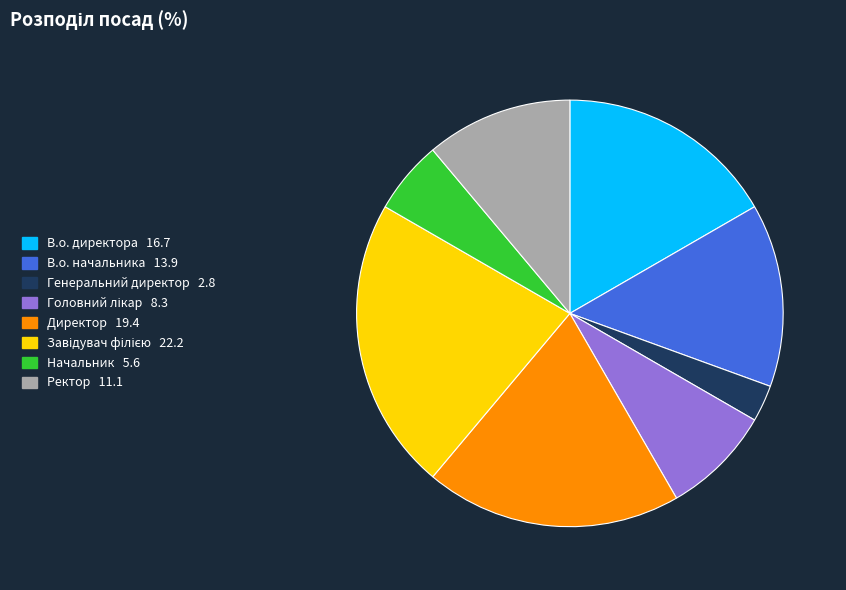

How many slices are in this pie chart?

8